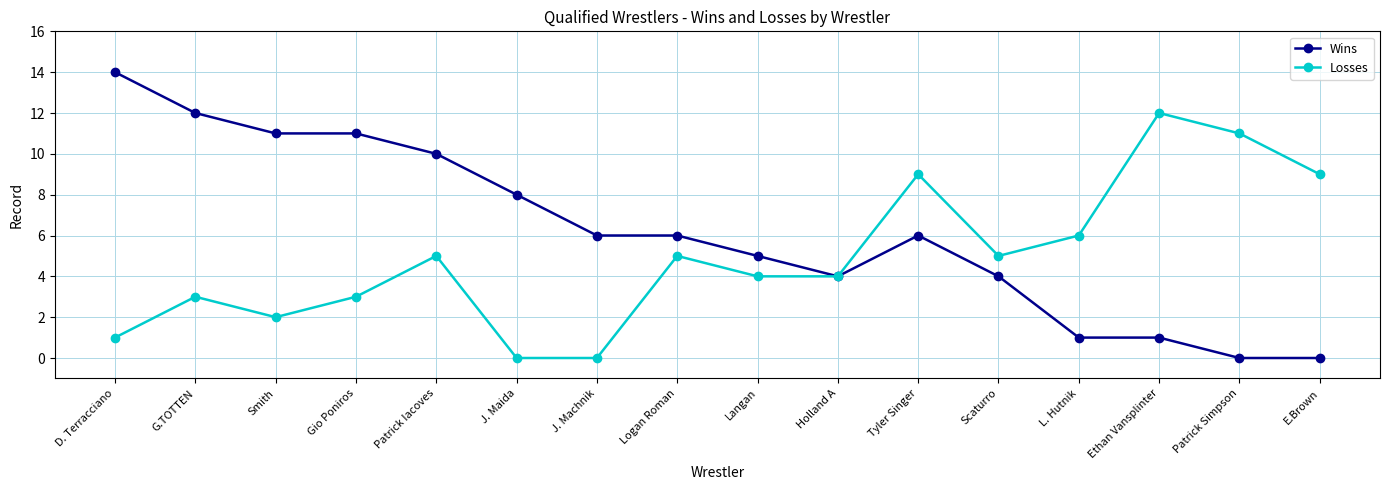

In Losses, how many points are higher than both neighbors (excluding endpoints)?

5